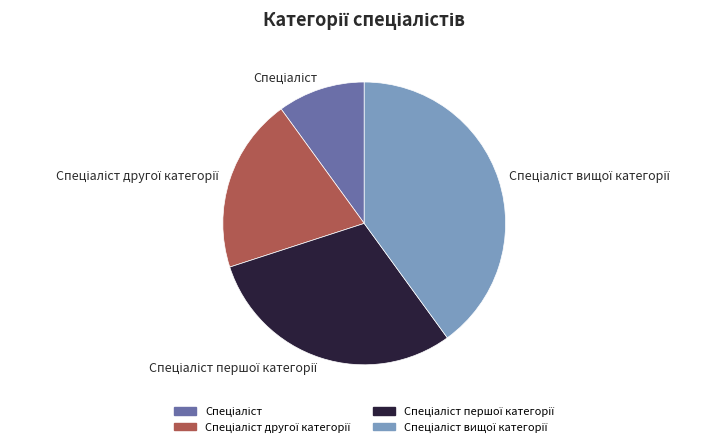

Is there any slice that represents more than half of the pie?

No